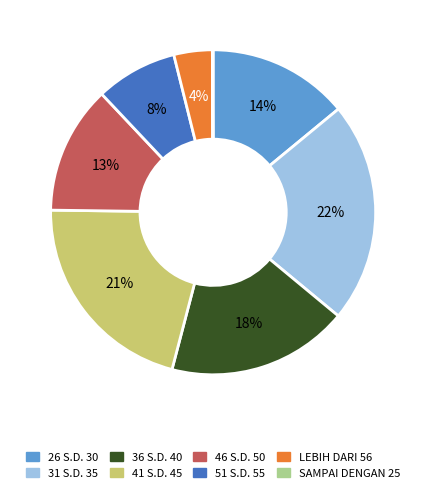

Is the sum of 46 S.D. 50 and 26 S.D. 30 greater than half?

No